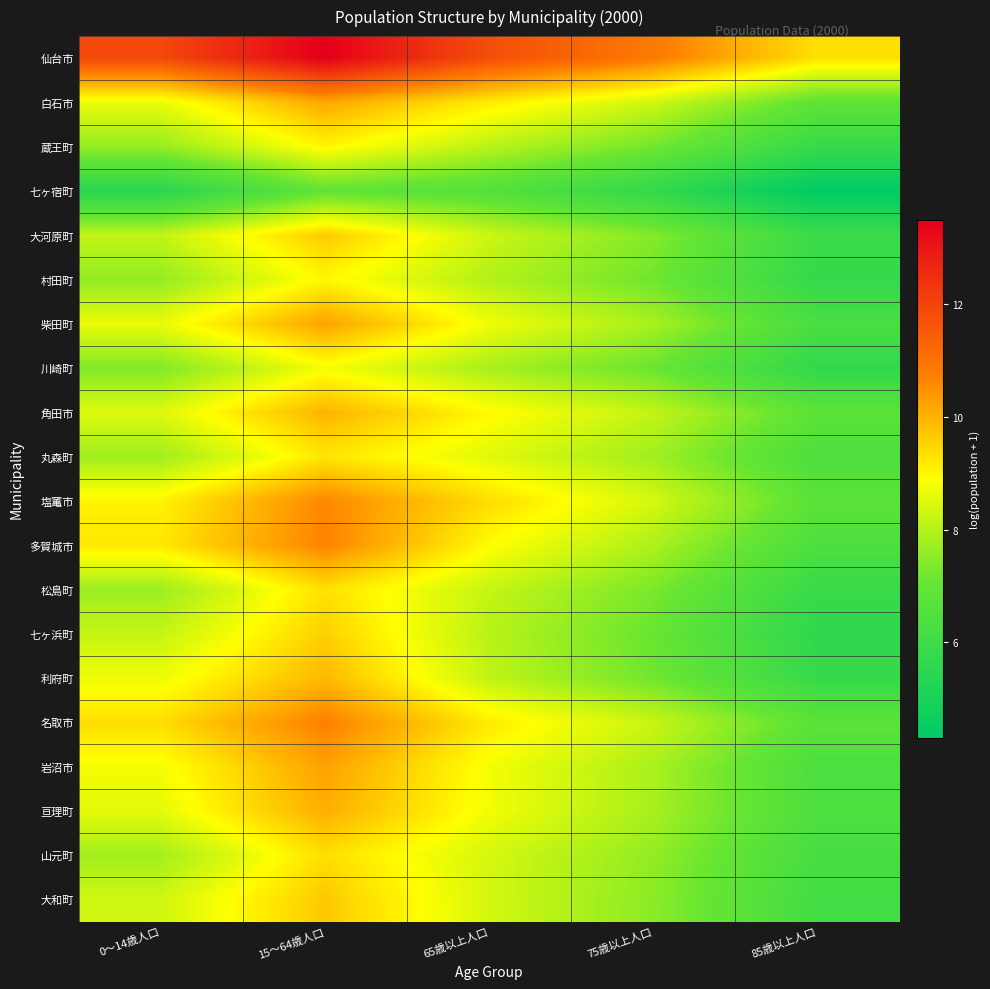

What is the greatest value displayed?

13.5